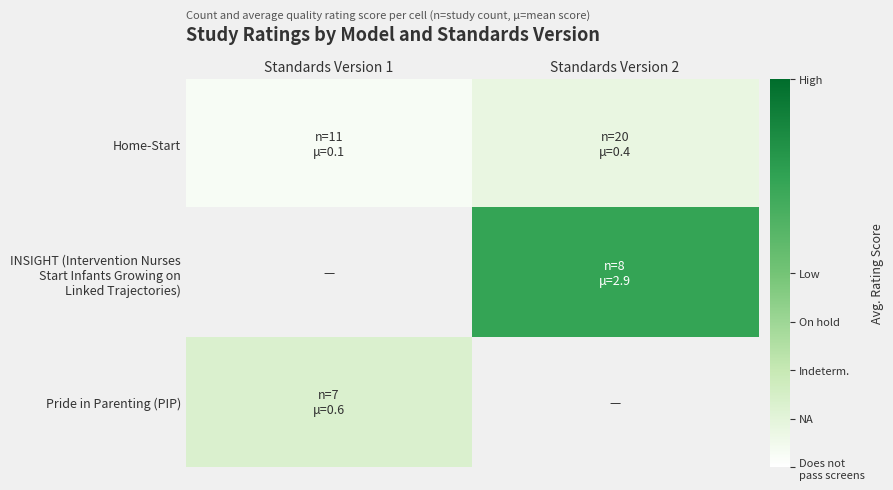

Is the value of Home-Start at Standards Version 2 greater than the value of Pride in Parenting (PIP) at Standards Version 1?

No